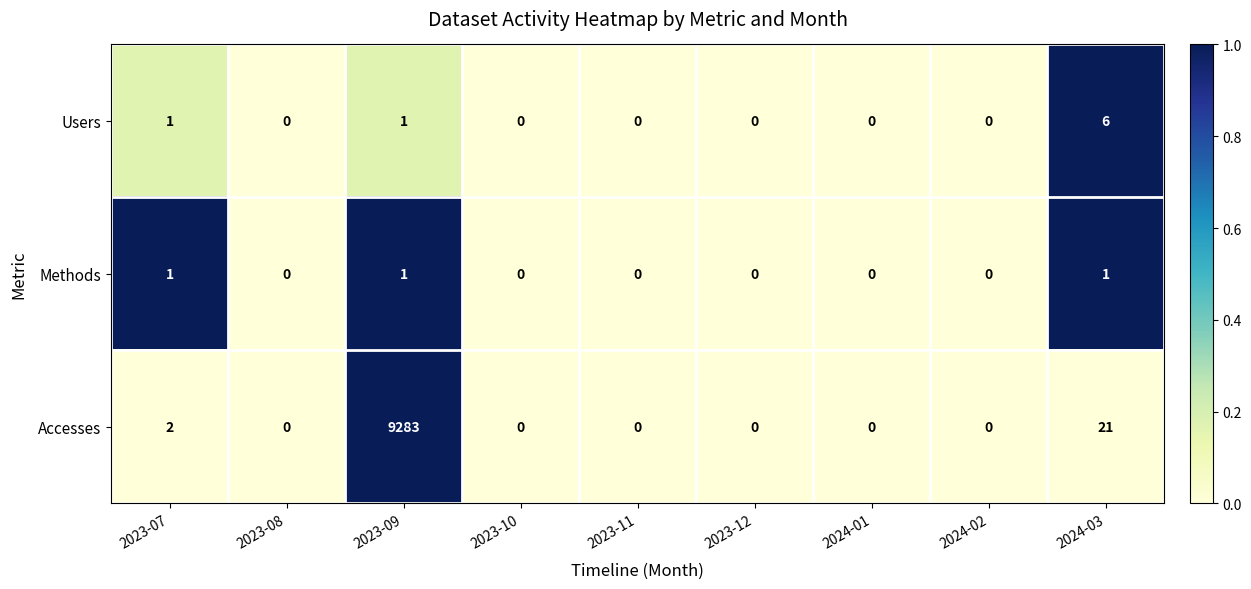

The value of Accesses at 2023-09 is 3047. True or false?

False